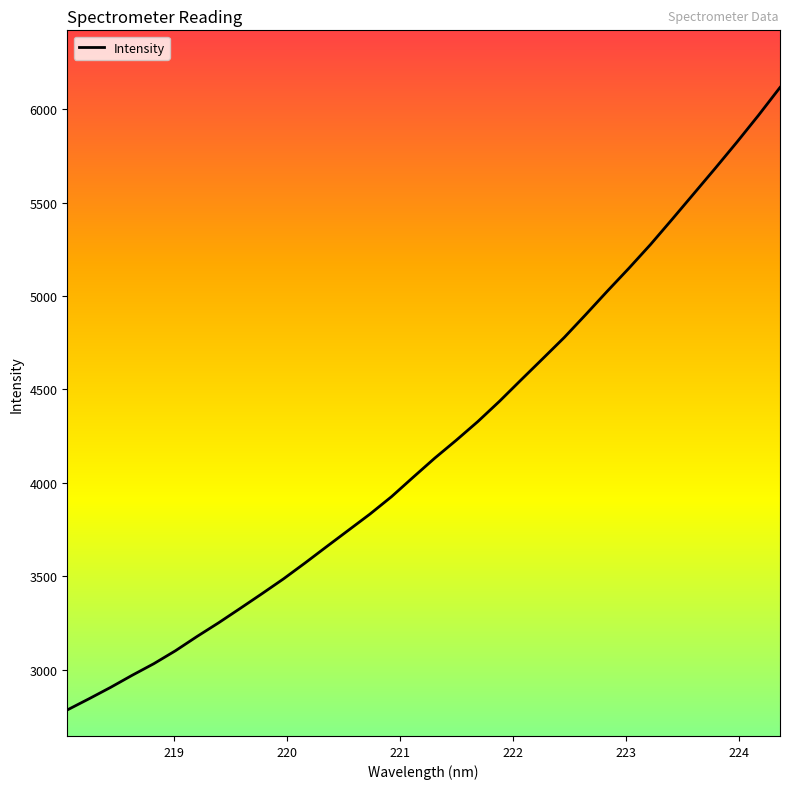

What is the sum of all values?

143066.1